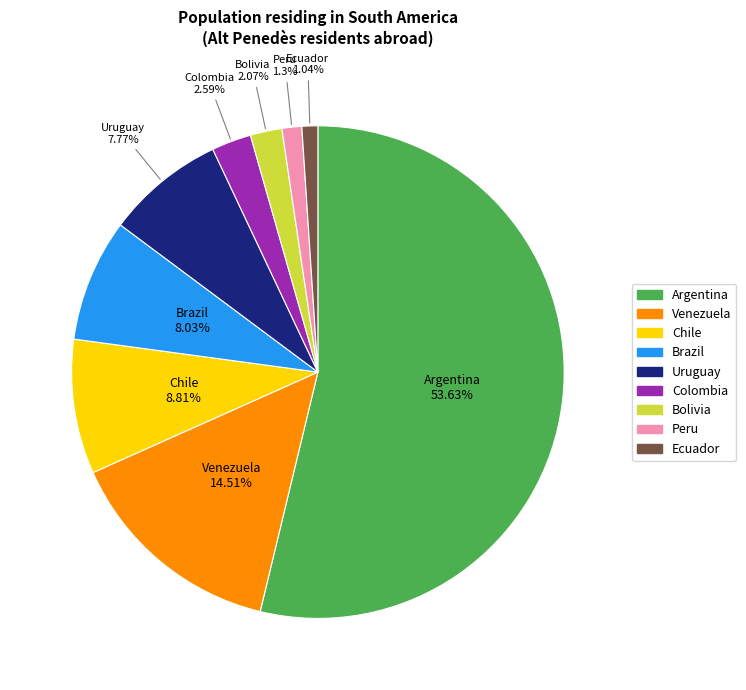

Which slice is the smallest?

Ecuador